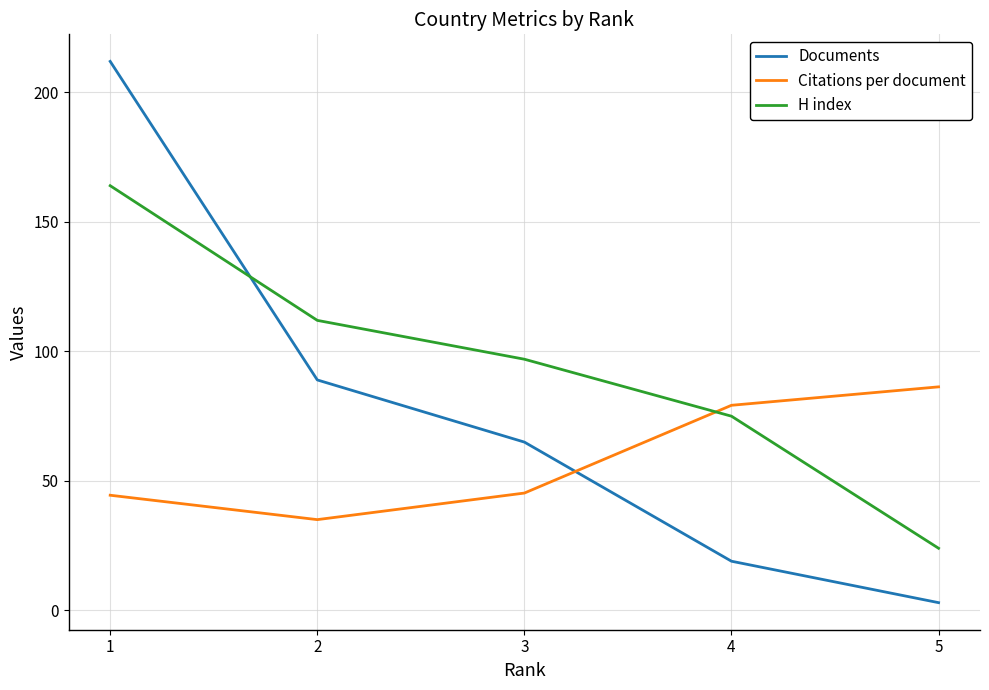

What is the maximum value for H index?

164.0